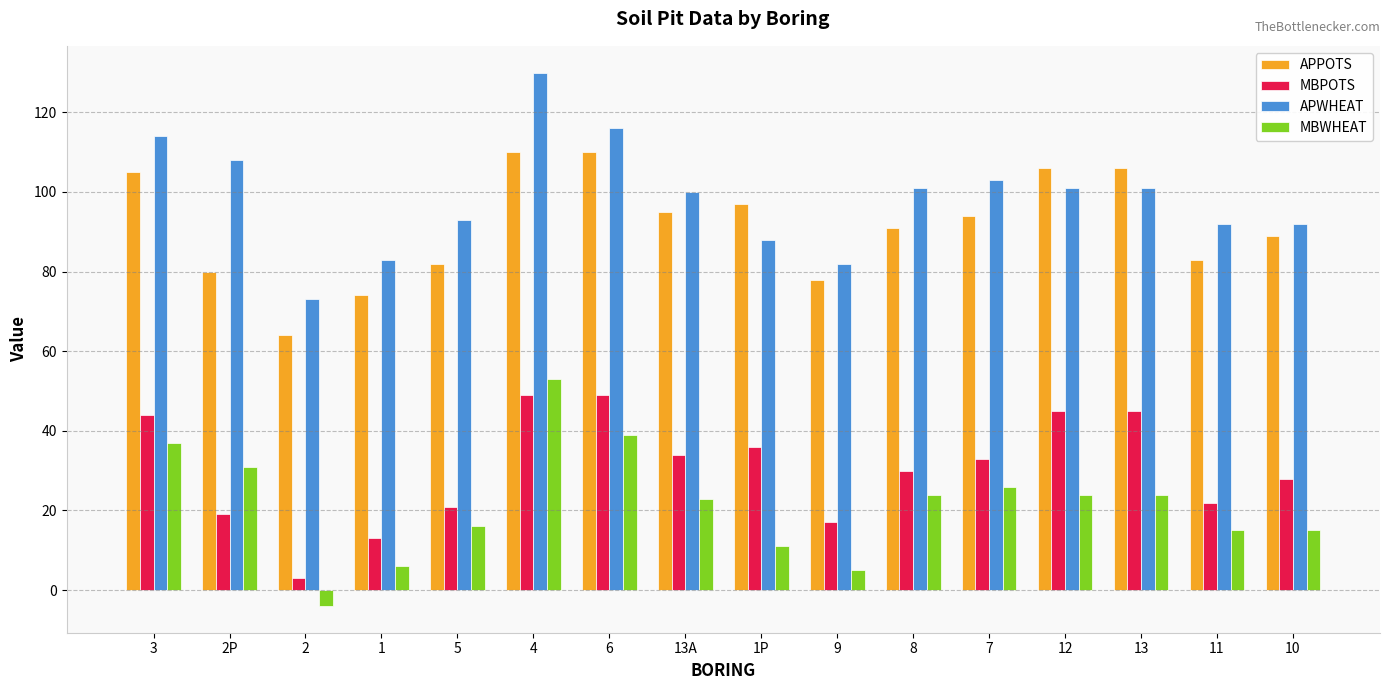

What is the label of the 6th bar from the right?

8